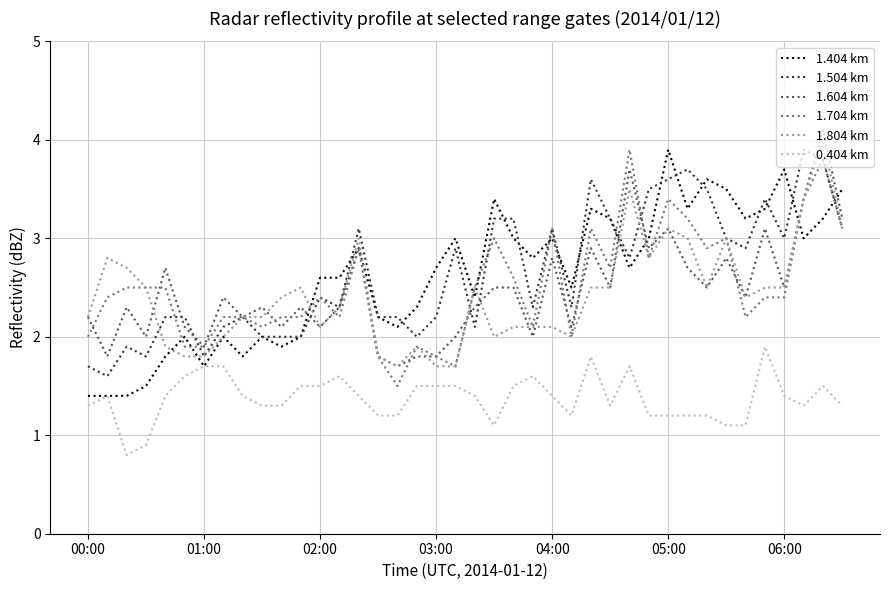

Reading left to right, extract all data points from this chart.

1.404 km: 1.4	1.4	1.4	1.5	1.8	2.0	1.7	2.0	1.8	2.0	1.9	2.0	2.6	2.6	2.9	2.2	2.1	2.3	2.7	3.0	2.4	3.4	3.0	2.8	3.0	2.5	3.3	3.2	2.7	3.0	3.9	3.3	3.6	3.5	3.2	3.3	3.7	3.0	3.2	3.5
1.504 km: 1.7	1.6	1.9	1.8	2.2	2.2	1.8	2.1	2.2	2.0	2.0	2.0	2.4	2.3	3.1	2.2	2.2	2.0	2.2	2.9	2.1	3.2	3.2	2.3	3.1	2.3	3.6	3.2	2.8	3.5	3.6	3.7	3.5	3.0	2.9	3.4	3.0	3.9	3.8	3.1
1.604 km: 2.2	1.8	2.3	2.0	2.7	2.1	1.9	2.4	2.2	2.3	2.1	2.3	2.1	2.3	2.9	1.8	1.7	1.8	1.8	2.0	2.3	2.5	2.5	2.0	2.8	2.1	2.9	2.5	3.7	2.9	3.1	2.7	2.5	2.8	2.4	3.1	2.5	3.4	4.1	3.2
1.704 km: 2.0	2.4	2.5	2.5	2.5	1.9	1.9	2.2	2.2	2.1	2.2	2.2	2.4	2.2	2.9	1.8	1.5	1.9	1.8	1.7	2.5	3.0	2.6	2.1	3.1	2.0	3.1	2.7	3.9	2.8	3.4	3.2	2.9	3.0	2.2	2.4	2.4	3.4	3.8	3.1
1.804 km: 2.2	2.8	2.7	2.5	1.9	1.8	1.8	2.0	2.2	2.2	2.4	2.5	2.1	2.3	3.0	1.8	1.7	1.9	1.7	1.7	2.5	2.0	2.1	2.1	2.1	2.0	2.5	2.5	3.5	2.8	3.1	3.0	2.5	3.0	2.4	2.5	2.5	3.4	4.0	3.1
0.404 km: 1.3	1.4	0.8	0.9	1.4	1.6	1.7	1.7	1.4	1.3	1.3	1.5	1.5	1.6	1.4	1.2	1.2	1.5	1.5	1.5	1.4	1.1	1.5	1.6	1.4	1.2	1.8	1.3	1.7	1.2	1.2	1.2	1.2	1.1	1.1	1.9	1.4	1.3	1.5	1.3